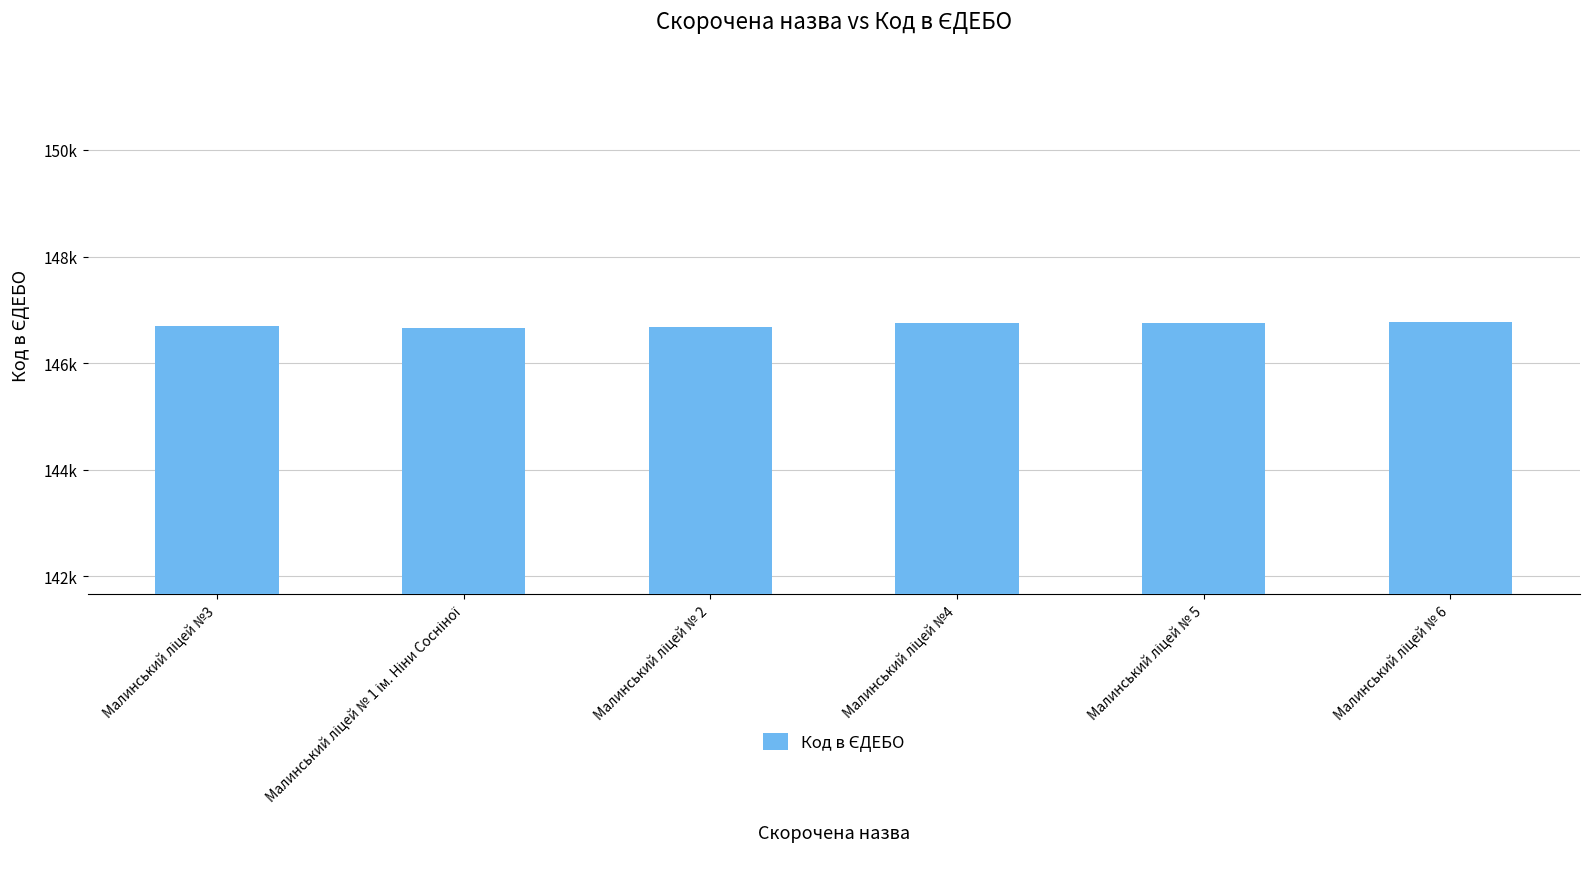

True or false: the data shows 146766 at Малинський ліцей № 6.

True